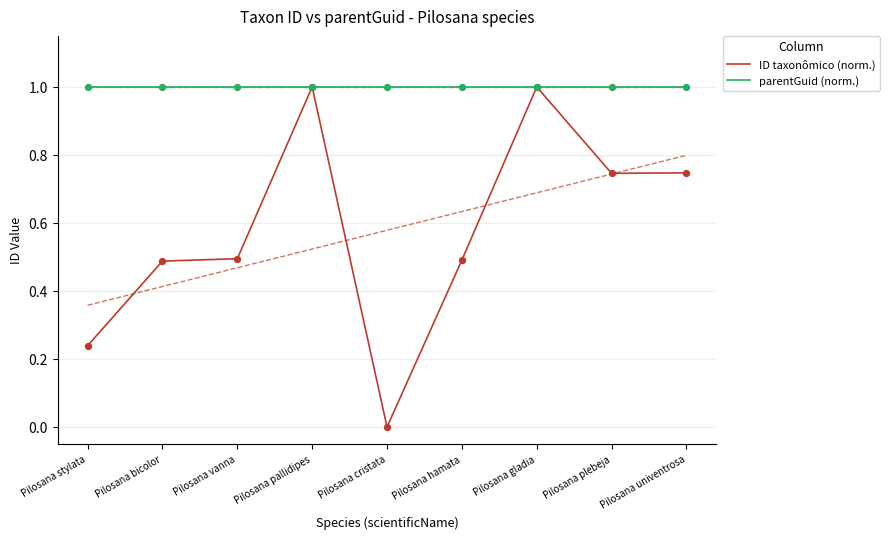

Is the value of parentGuid (norm.) at Pilosana hamata greater than the value of ID taxonômico (norm.) at Pilosana cristata?

Yes